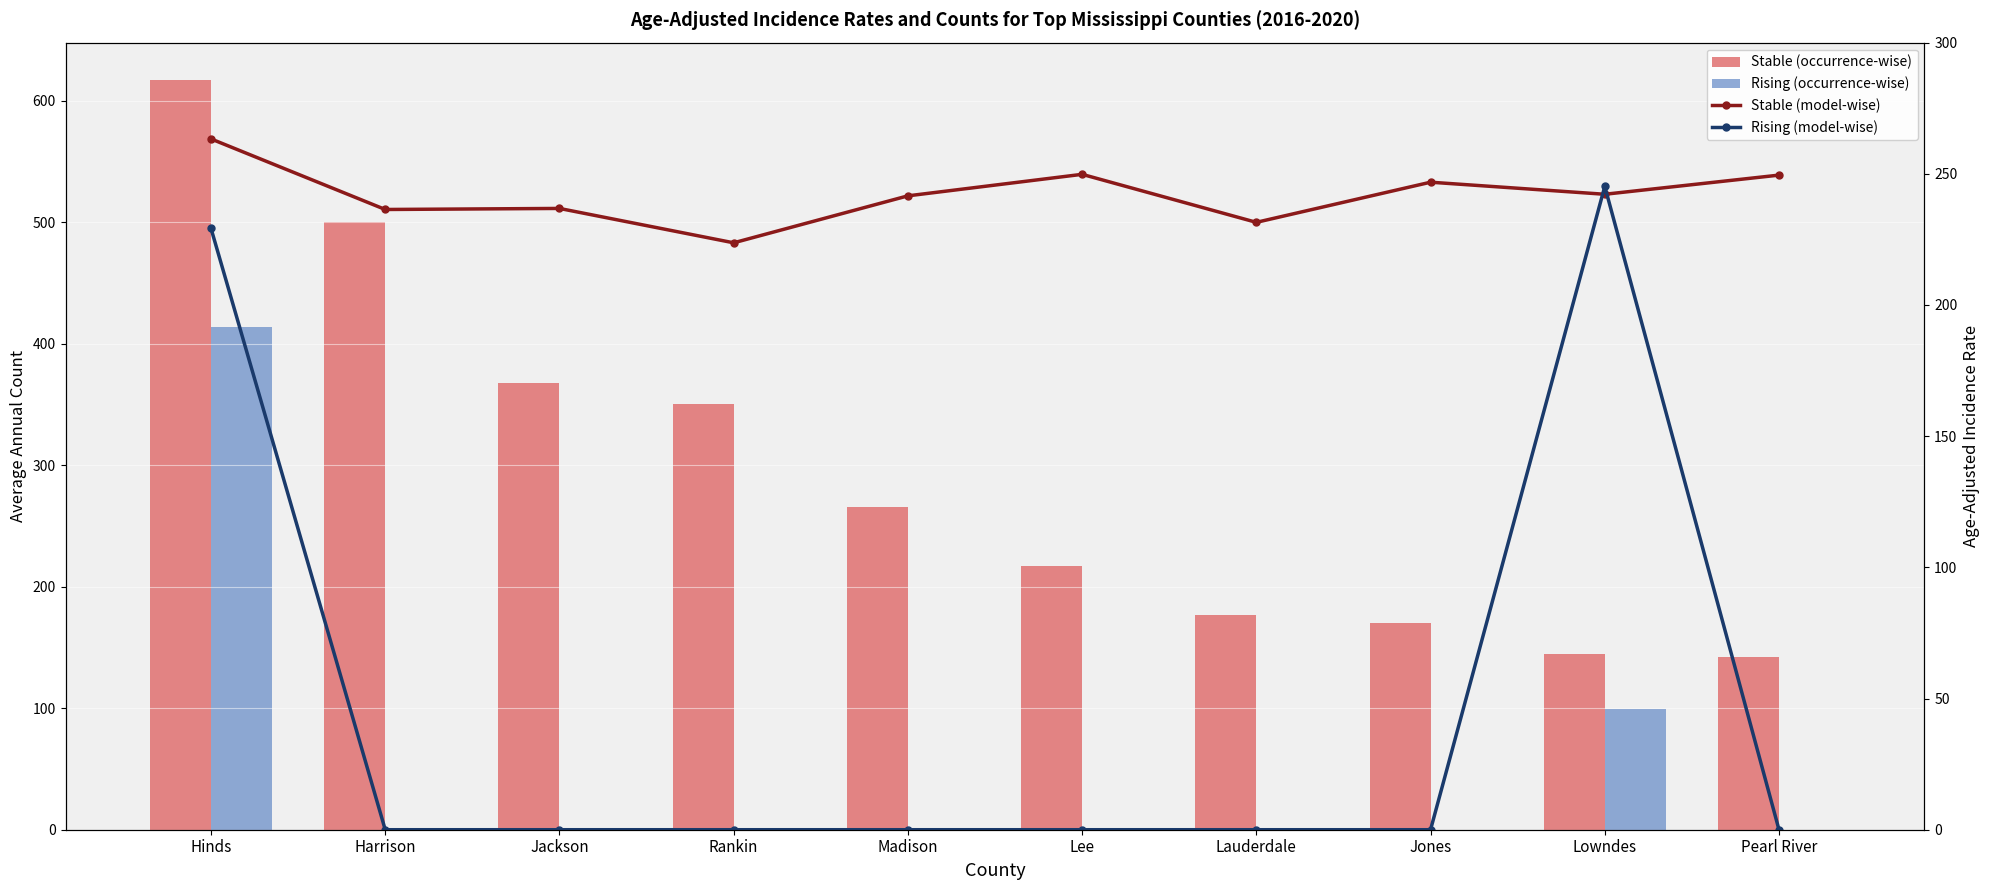

Does the chart contain stacked bars?

No